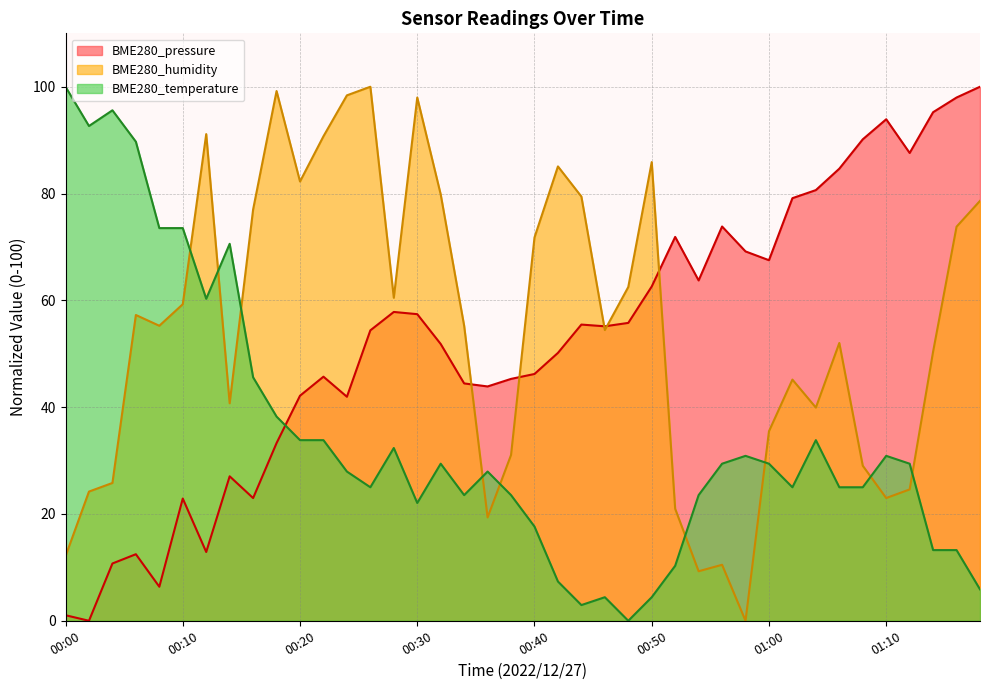

How many times do BME280_pressure and BME280_humidity cross each other?

5